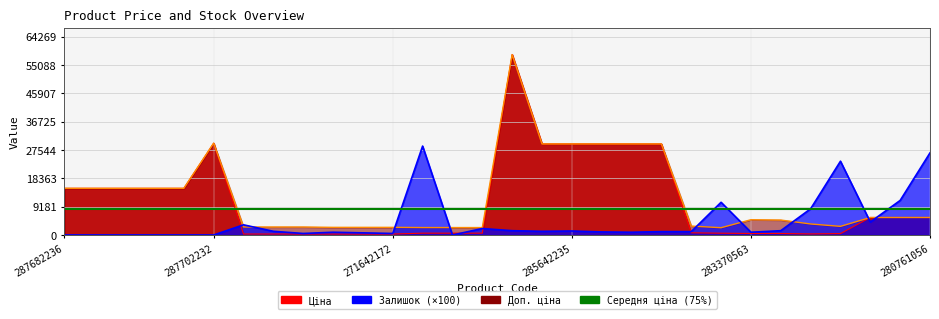

At which category is the sum across all series the highest?

285662232